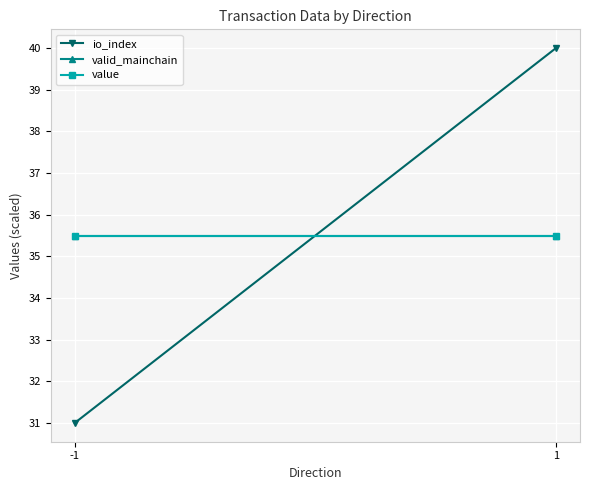

What is the sum of all io_index values?

71.0